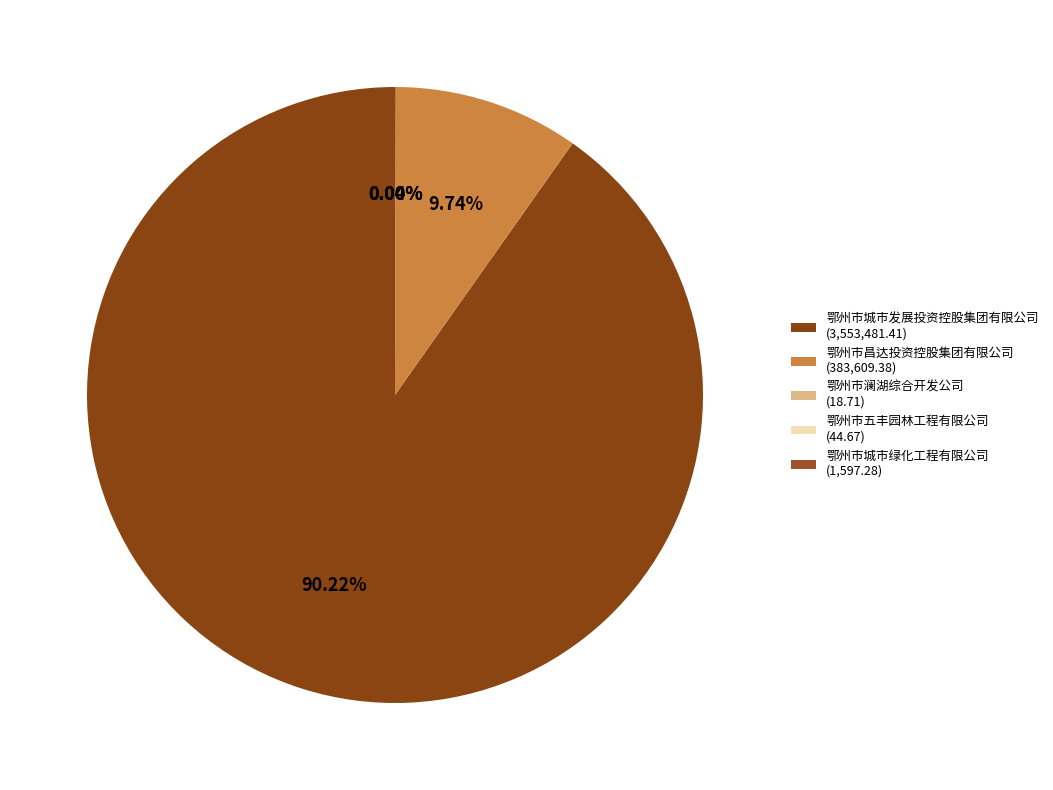

What is the largest slice in the pie chart?

鄂州市城市发展投资控股集团有限公司 (3,553,481.41)